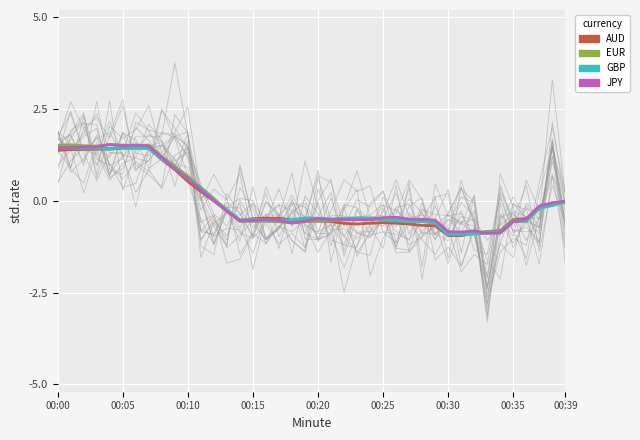

Where is the first local minimum for EUR?

00:15